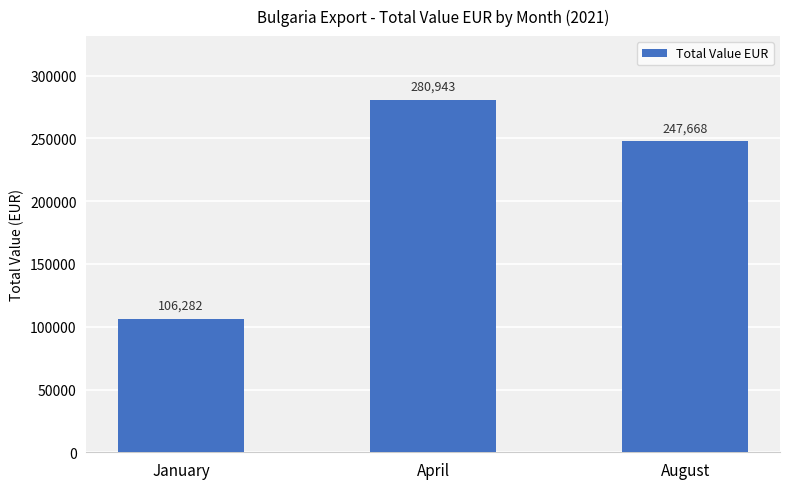

Reading left to right, what are all the values shown in this chart?

January=106282	April=280943	August=247668